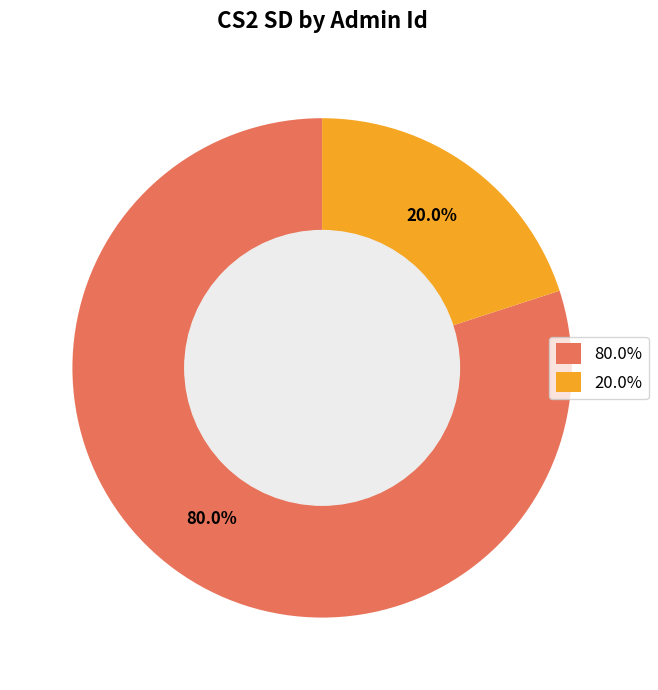

Combined, what portion of the pie is 80.0% and 20.0%?

100.0%